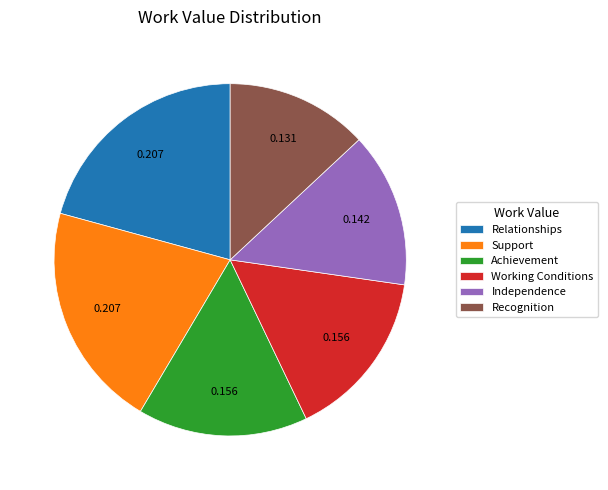

Does Recognition represent more than half of the total?

No